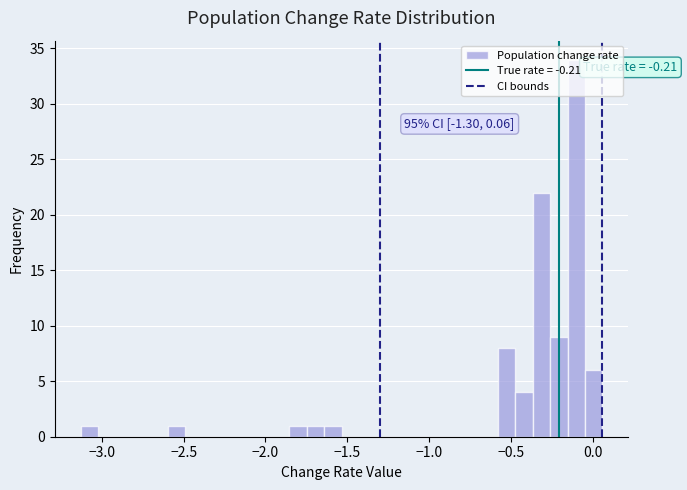

Around what value on the x-axis is the tallest bar? Give the approximate position of its centre, as read against the axis.

-0.10